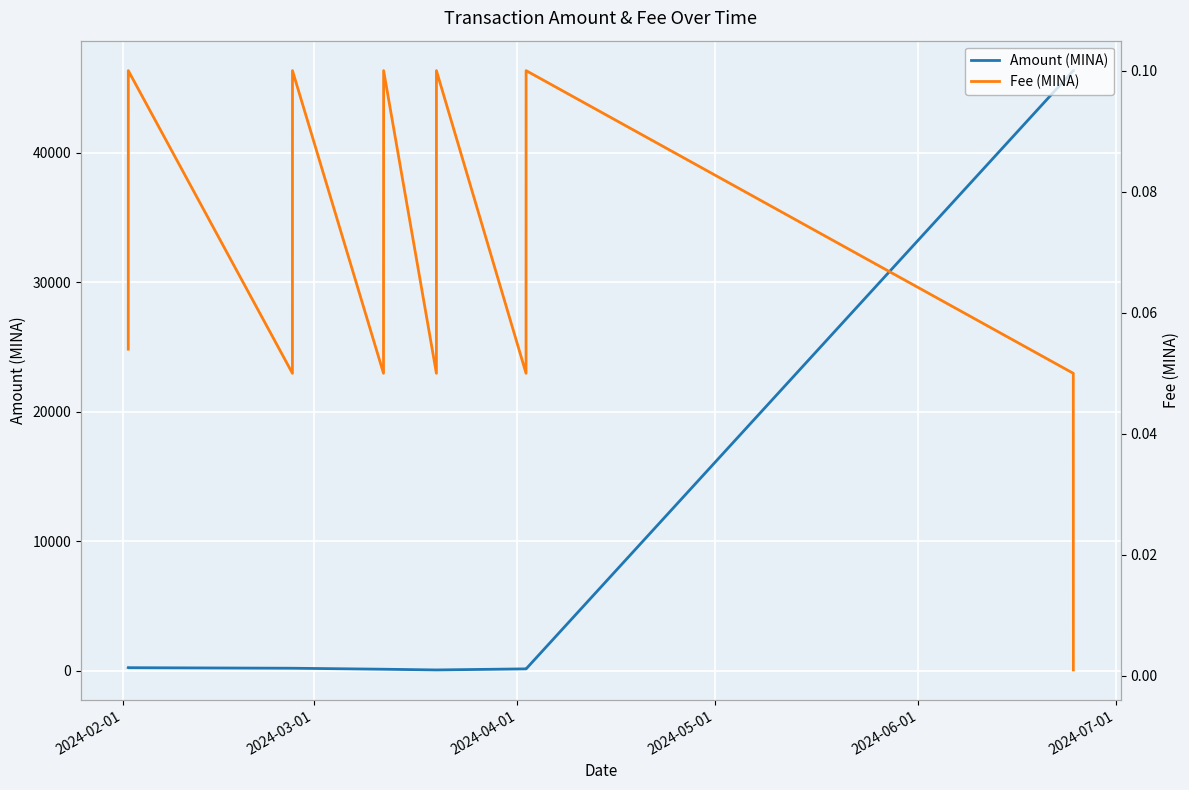

True or false: Amount (MINA) and Fee (MINA) intersect in this chart.

False